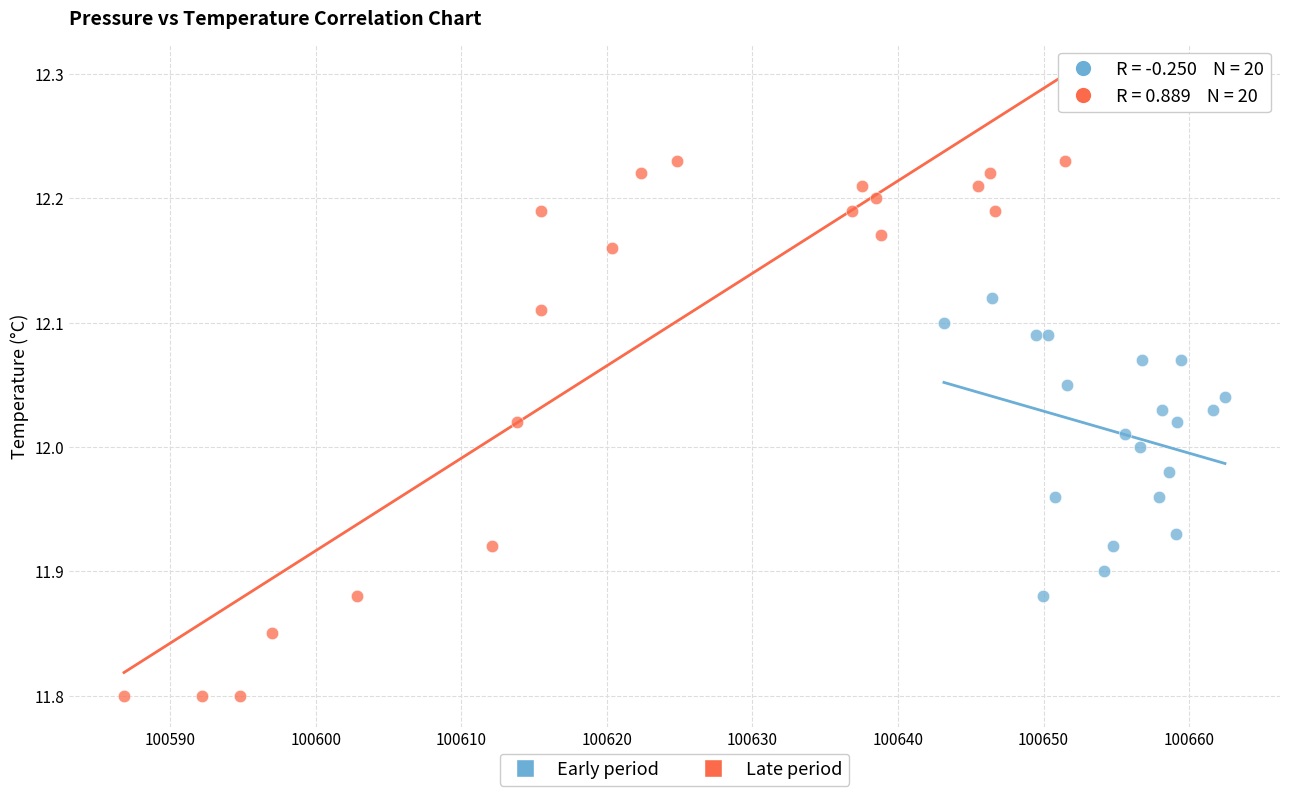

What are all the series names shown in the legend?

Early period, Late period